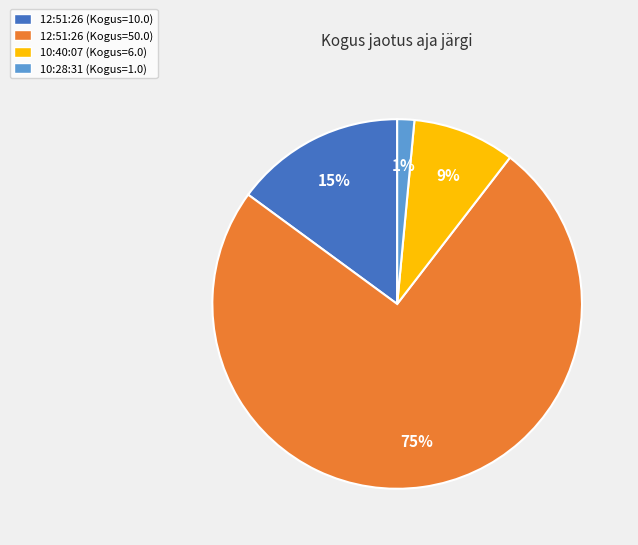

Approximately how many times larger is the value at 12:51:26 (Kogus=50.0) compared to 10:40:07 (Kogus=6.0)?

8.3